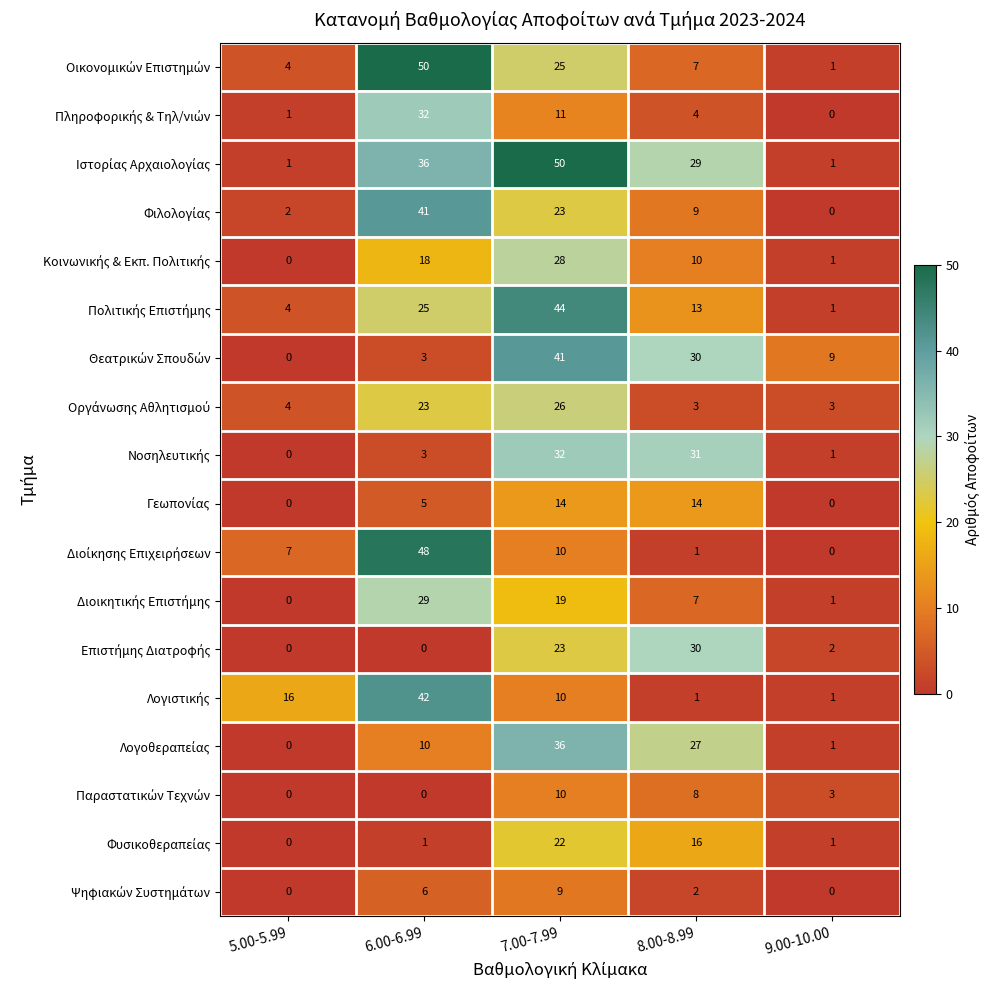

What is the difference between the highest and lowest values at 7.00-7.99?

41